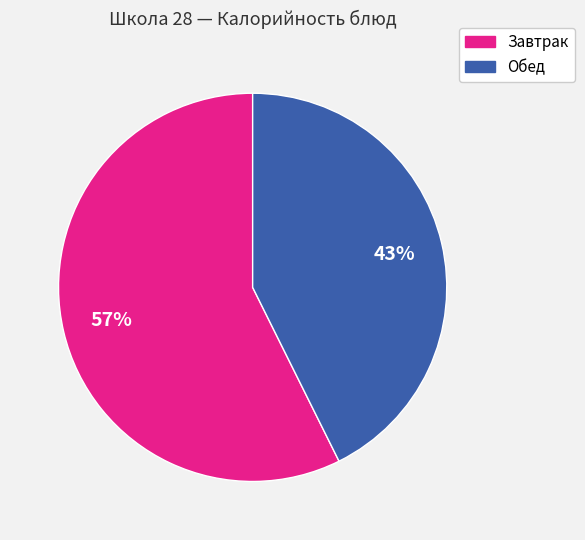

Count the number of slices in the pie.

2